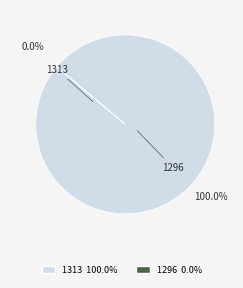

Does 1313 account for over 50% of the chart?

Yes